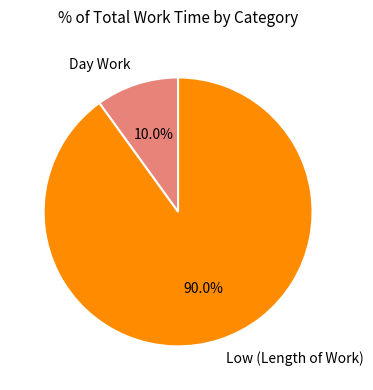

Which category accounts for the majority?

Low (Length of Work)